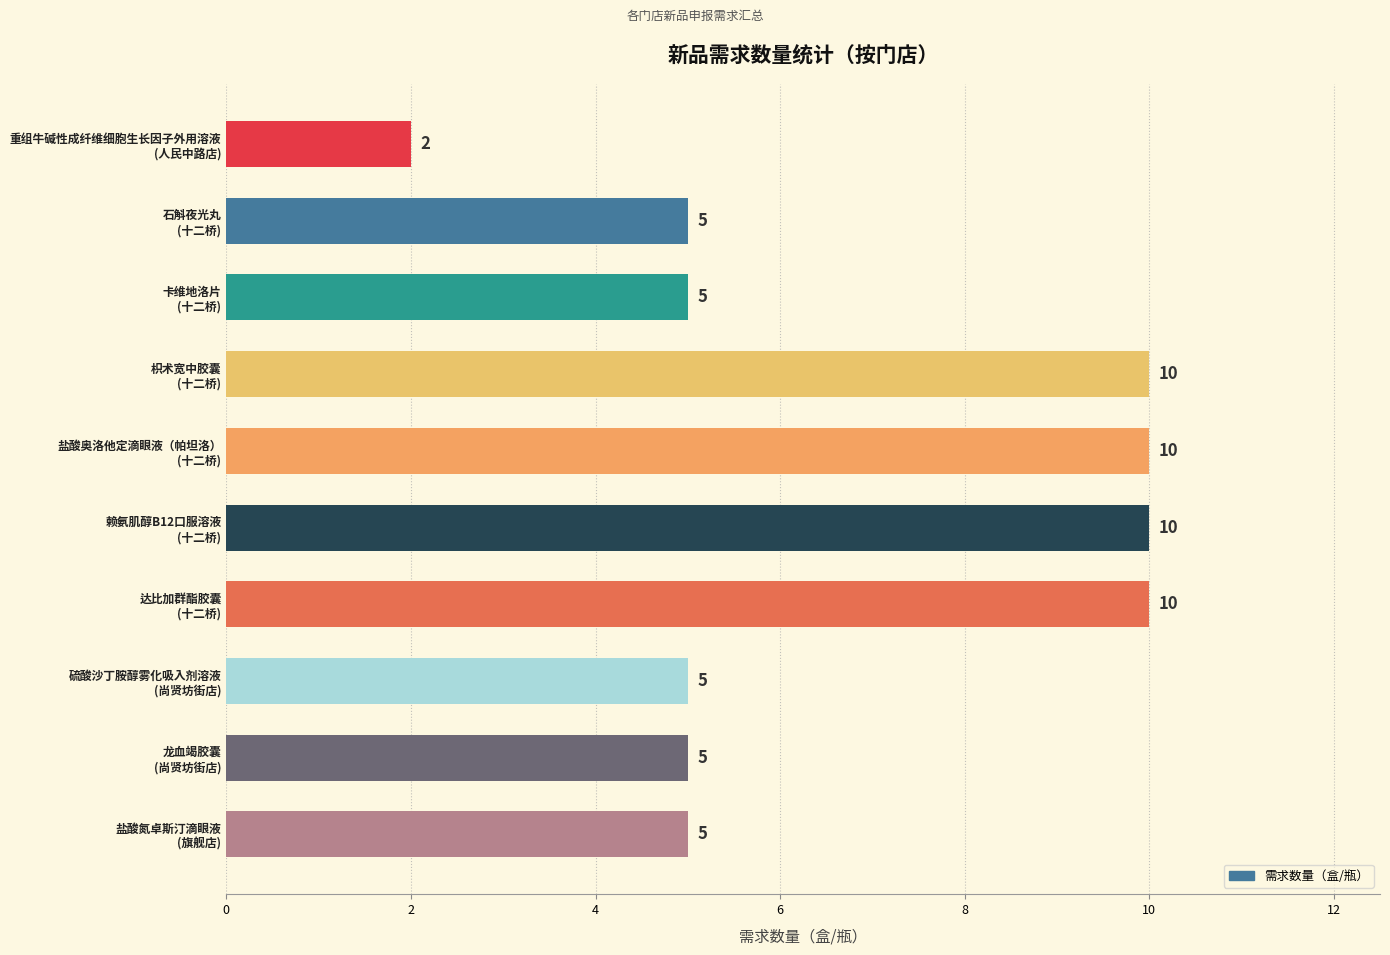

What is the difference between the second highest and minimum values?

8